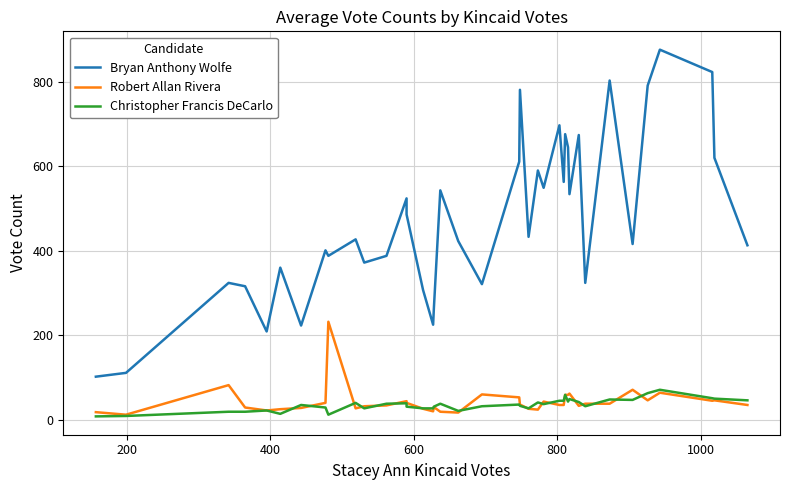

Rank the series at 600 from highest to lowest value.

Bryan Anthony Wolfe, Robert Allan Rivera, Christopher Francis DeCarlo